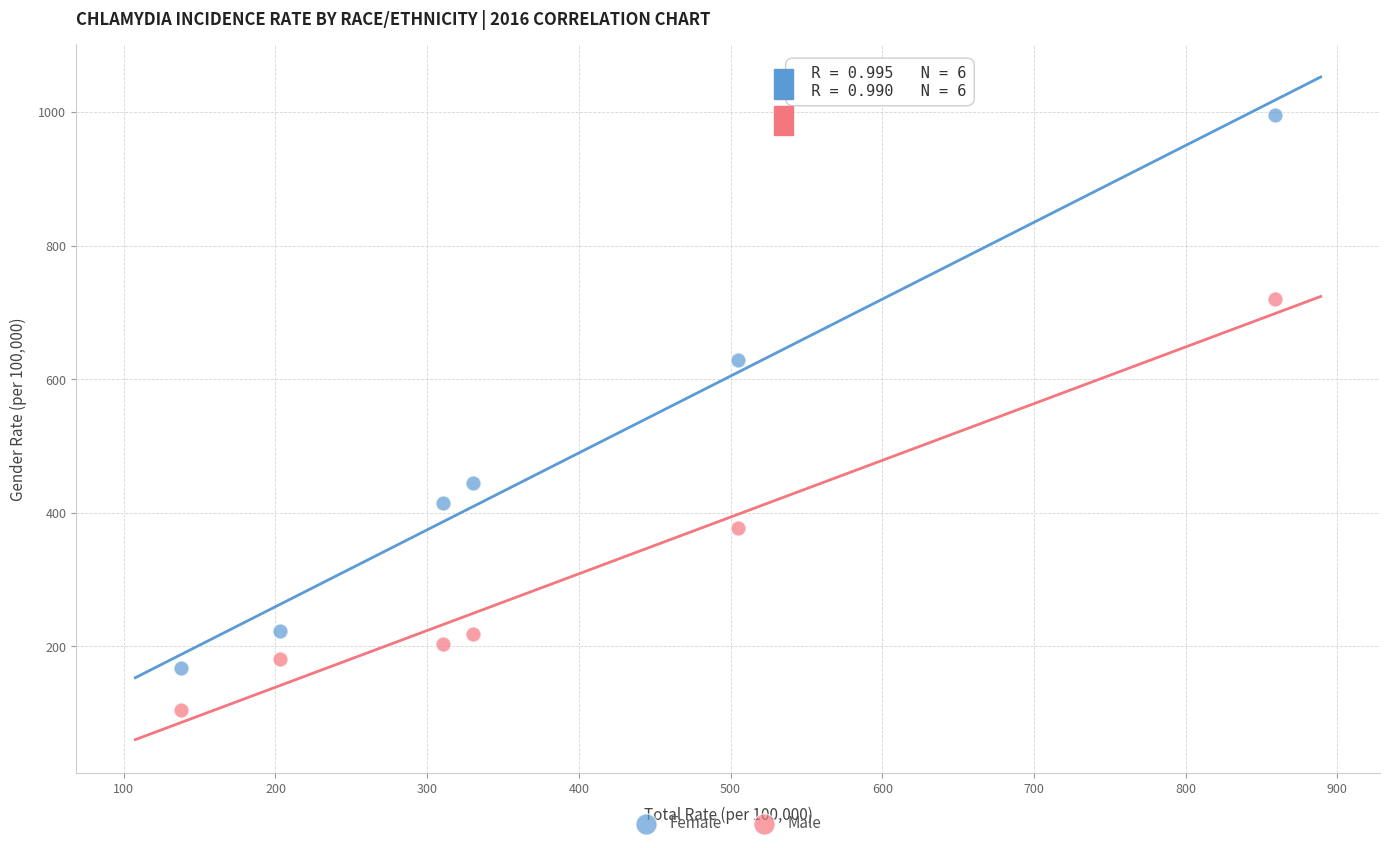

Which series contains the highest Y value?

Female